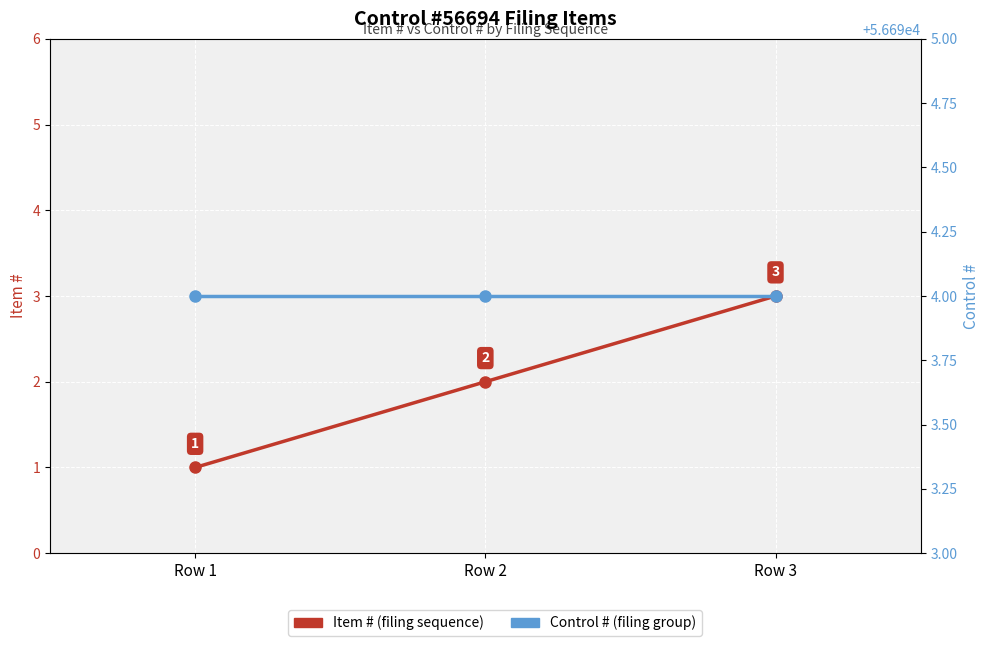

At how many categories does at least one series exceed 39575?

3